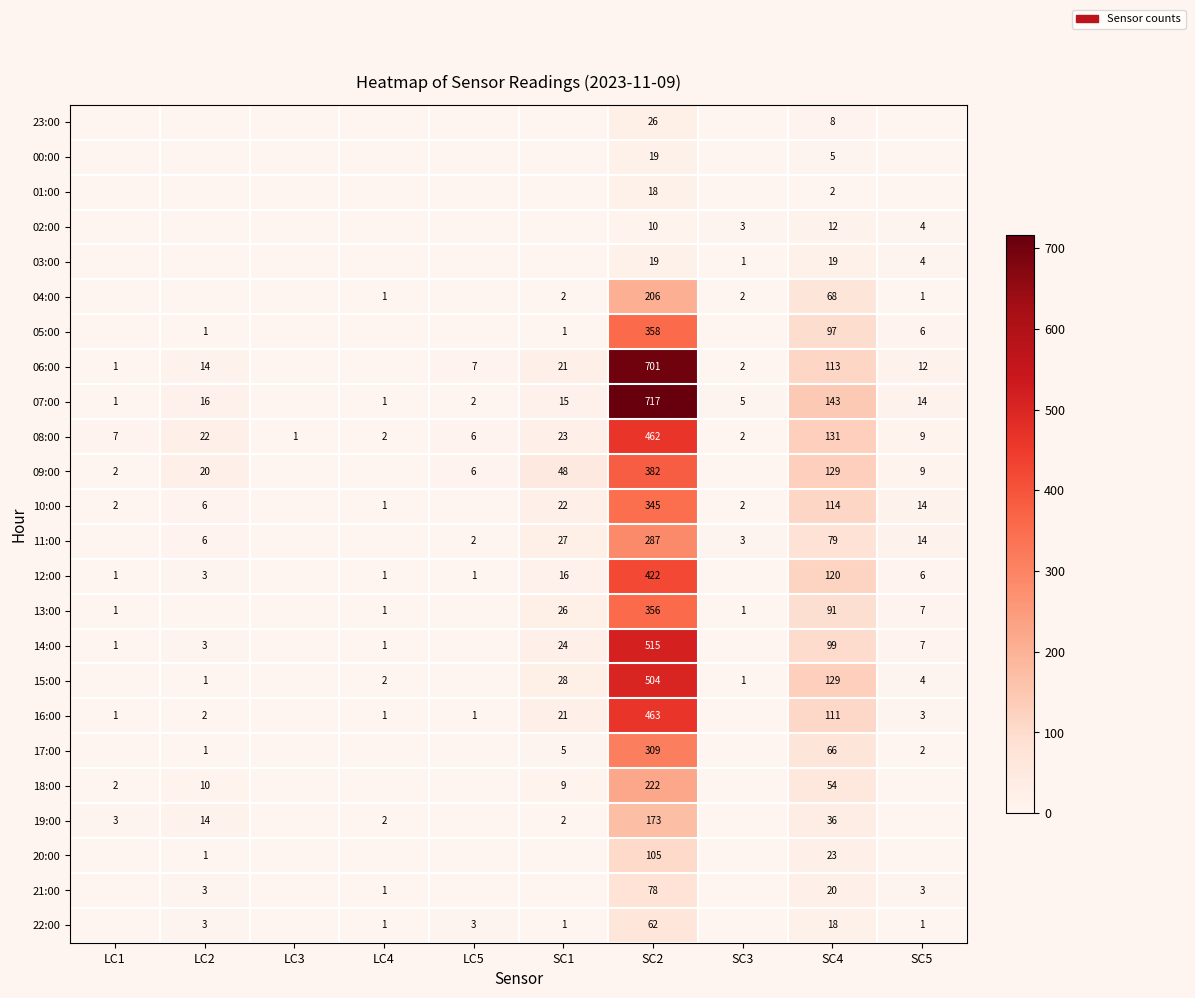

What is the difference between the highest and lowest values at LC1?

7